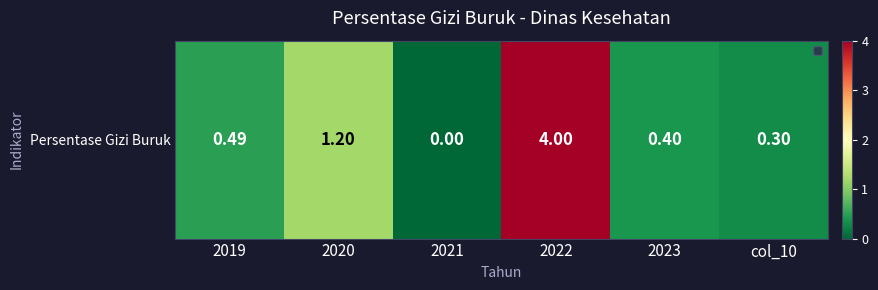

Reading left to right, extract all data points from this chart.

0.5	1.2	0.0	4.0	0.4	0.3